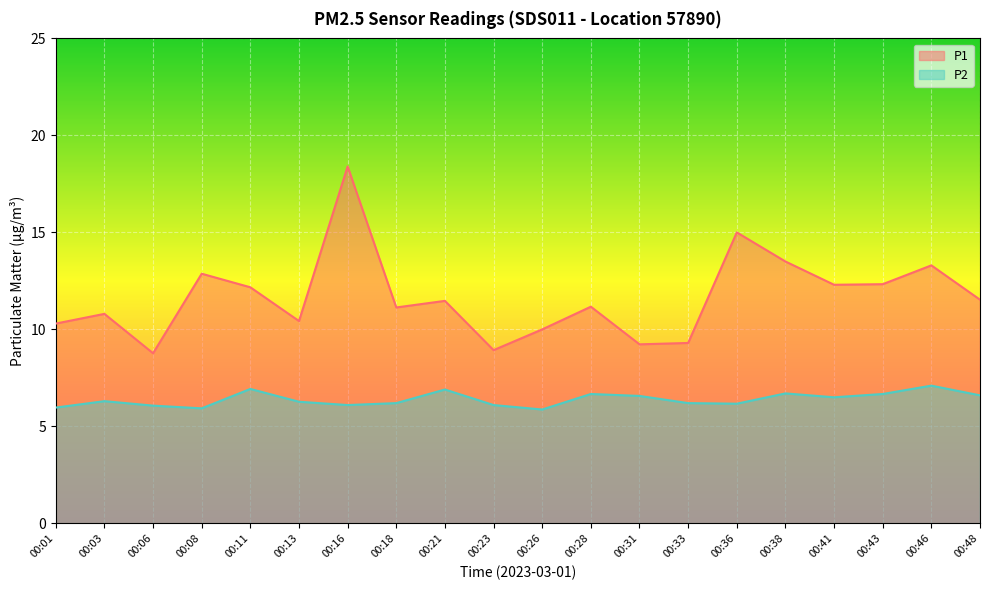

List the labels in order of P2 value, largest first.

00:46, 00:11, 00:21, 00:38, 00:28, 00:43, 00:48, 00:31, 00:41, 00:03, 00:13, 00:18, 00:33, 00:36, 00:16, 00:23, 00:06, 00:01, 00:08, 00:26